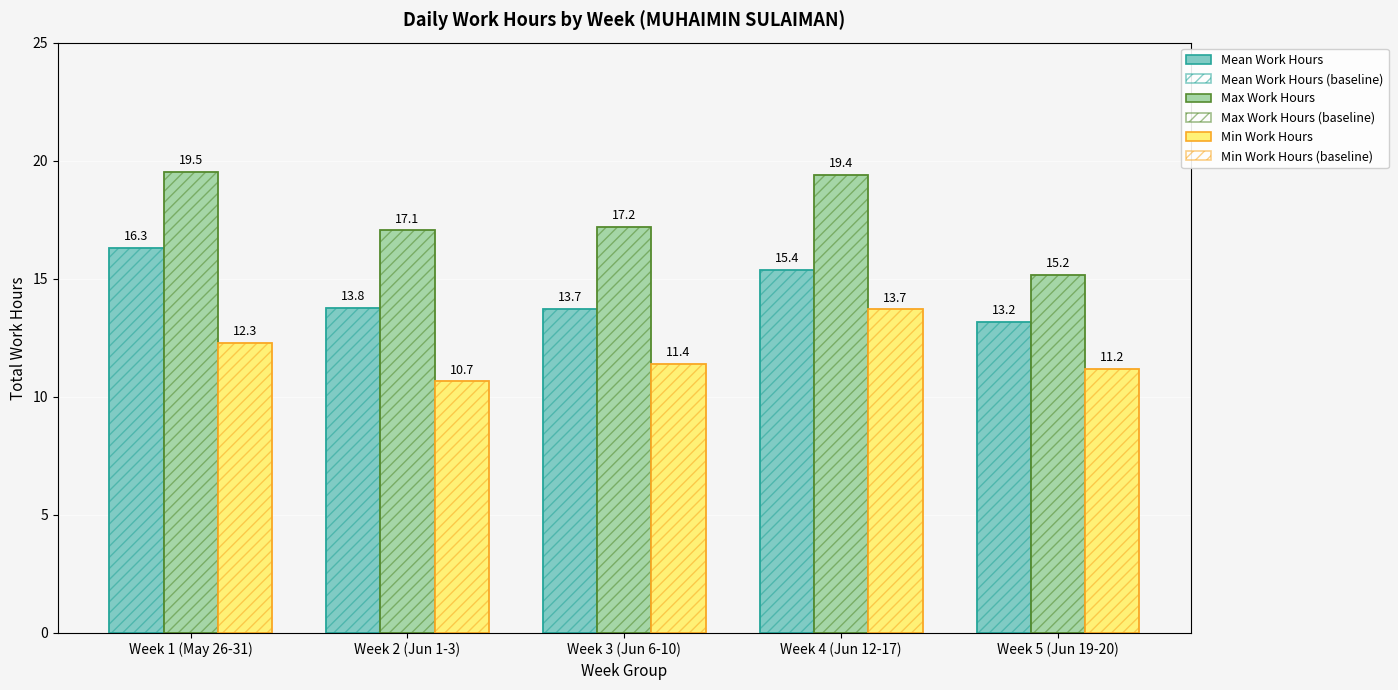

Reading left to right, list all the values displayed in this chart.

Mean Work Hours: Week 1 (May 26-31)=16.3	Week 2 (Jun 1-3)=13.8	Week 3 (Jun 6-10)=13.7	Week 4 (Jun 12-17)=15.4	Week 5 (Jun 19-20)=13.2
Mean Work Hours (baseline): Week 1 (May 26-31)=16.3	Week 2 (Jun 1-3)=13.8	Week 3 (Jun 6-10)=13.7	Week 4 (Jun 12-17)=15.4	Week 5 (Jun 19-20)=13.2
Max Work Hours: Week 1 (May 26-31)=19.5	Week 2 (Jun 1-3)=17.1	Week 3 (Jun 6-10)=17.2	Week 4 (Jun 12-17)=19.4	Week 5 (Jun 19-20)=15.2
Max Work Hours (baseline): Week 1 (May 26-31)=19.5	Week 2 (Jun 1-3)=17.1	Week 3 (Jun 6-10)=17.2	Week 4 (Jun 12-17)=19.4	Week 5 (Jun 19-20)=15.2
Min Work Hours: Week 1 (May 26-31)=12.3	Week 2 (Jun 1-3)=10.7	Week 3 (Jun 6-10)=11.4	Week 4 (Jun 12-17)=13.7	Week 5 (Jun 19-20)=11.2
Min Work Hours (baseline): Week 1 (May 26-31)=12.3	Week 2 (Jun 1-3)=10.7	Week 3 (Jun 6-10)=11.4	Week 4 (Jun 12-17)=13.7	Week 5 (Jun 19-20)=11.2